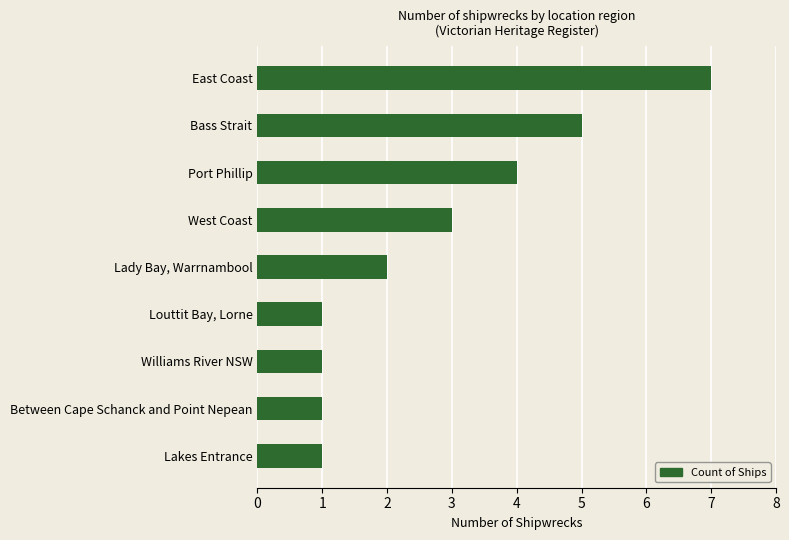

What is the difference between the maximum and minimum values?

6